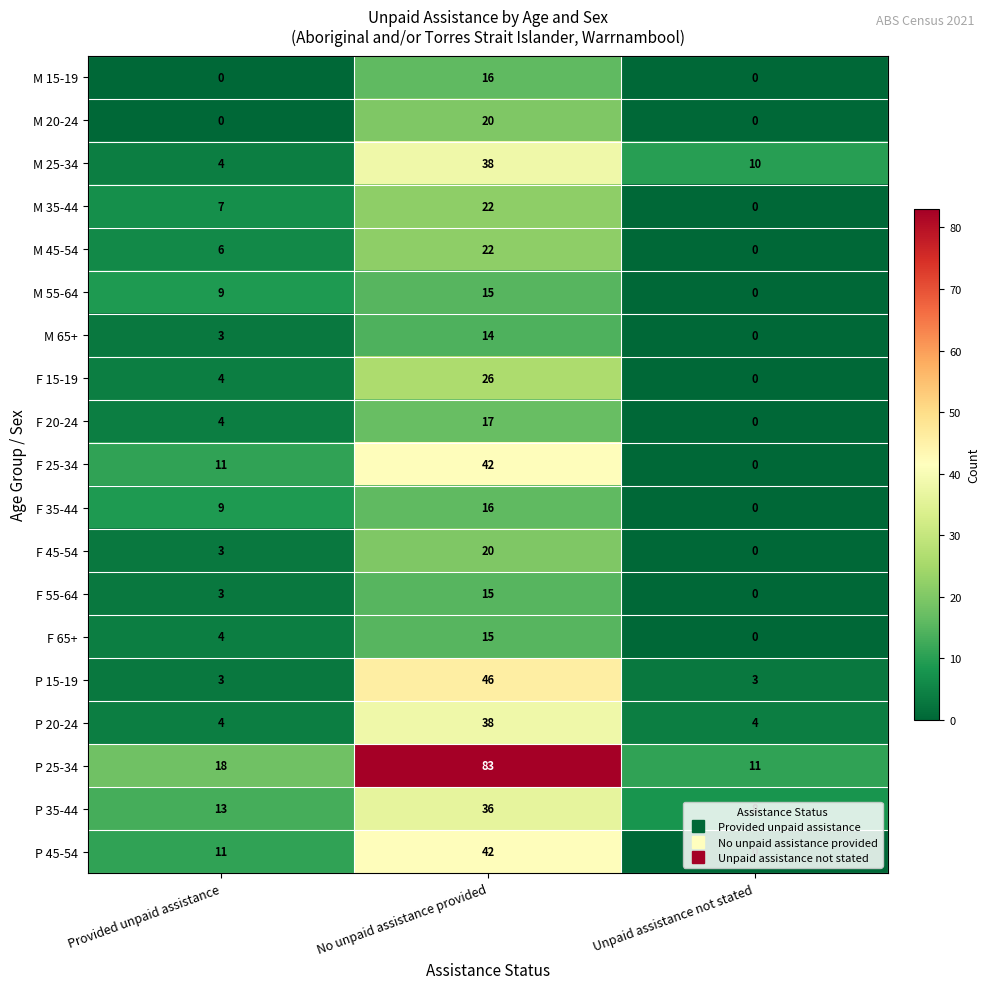

List the labels in order of F 25-34 value, largest first.

No unpaid assistance provided, Provided unpaid assistance, Unpaid assistance not stated